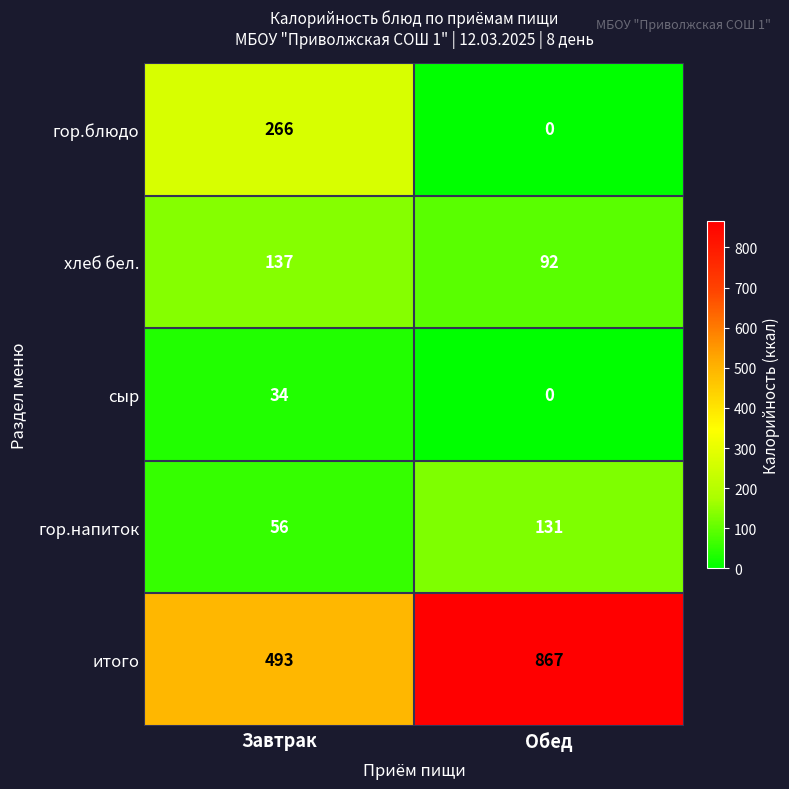

Which series has the largest total across all categories?

итого